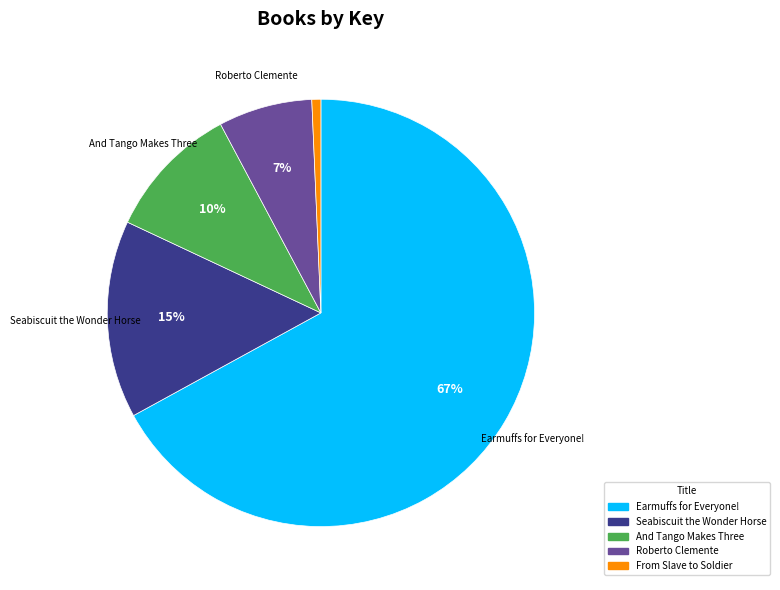

Rank the categories by value from lowest to highest.

From Slave to Soldier, Roberto Clemente, And Tango Makes Three, Seabiscuit the Wonder Horse, Earmuffs for Everyone!